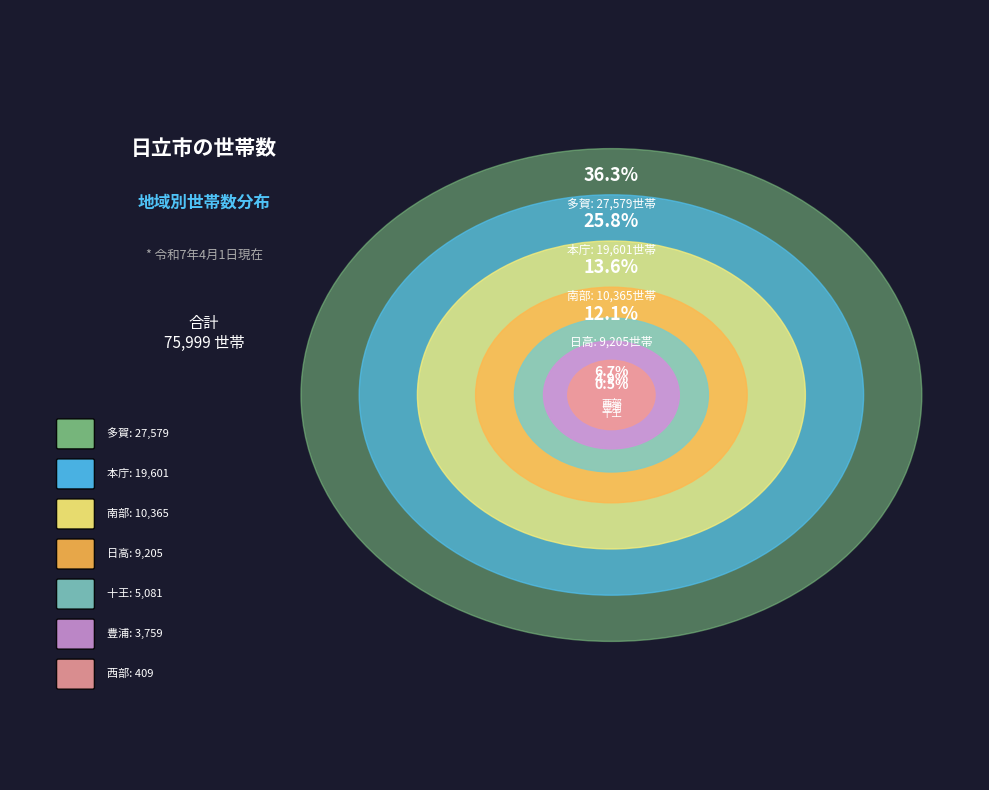

Is the sum of 多賀 and 本庁 greater than half?

Yes